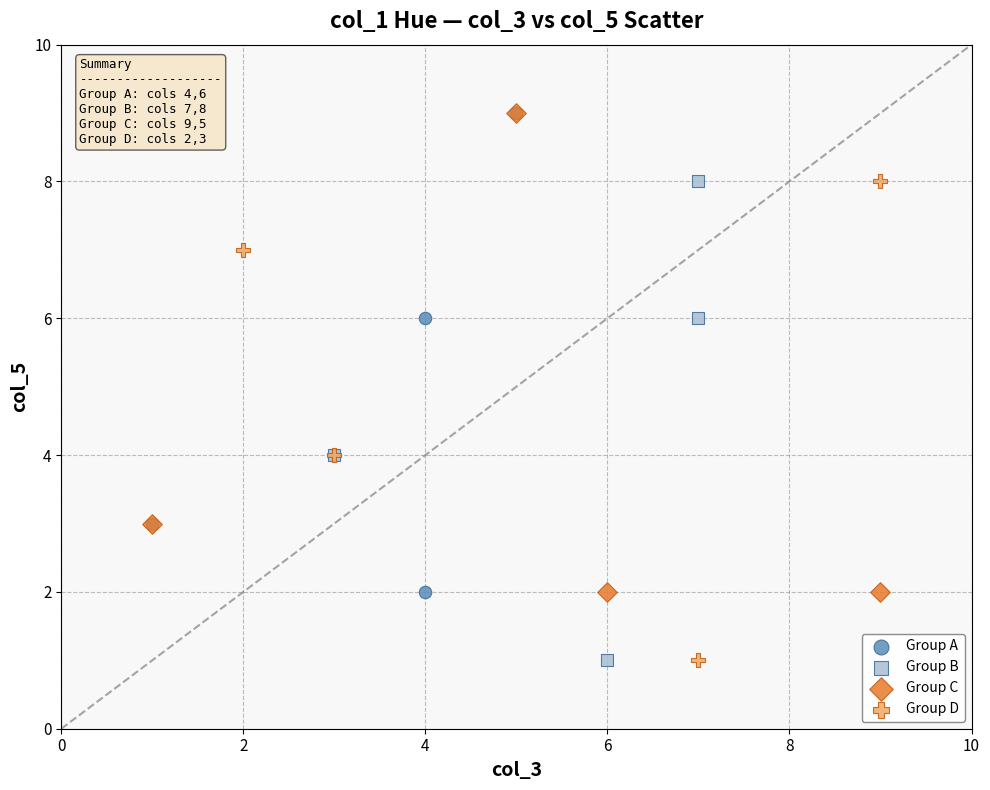

What are all the series names shown in the legend?

Group A, Group B, Group C, Group D